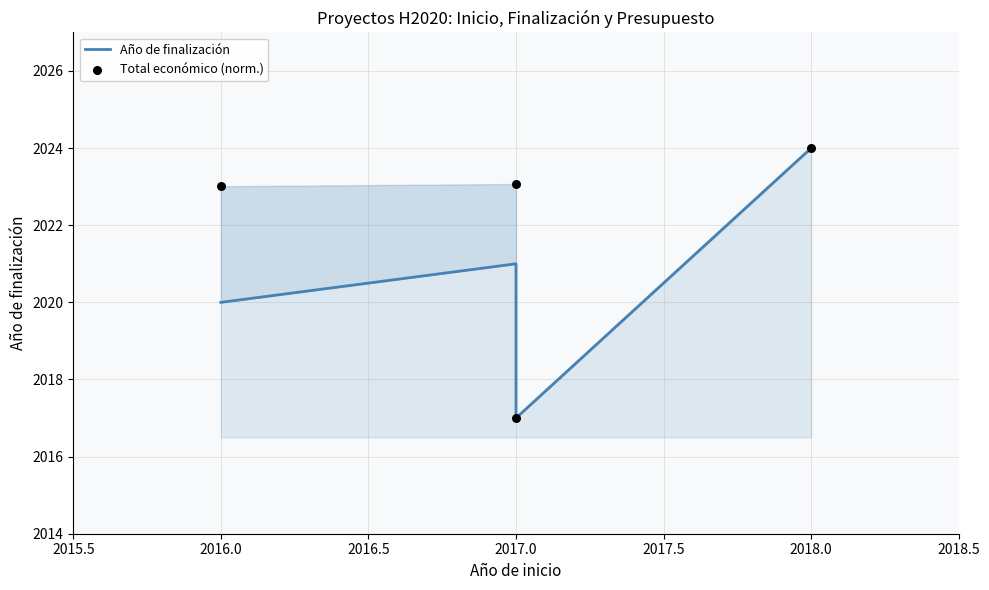

Which series has the widest spread of Y values?

Año de finalización